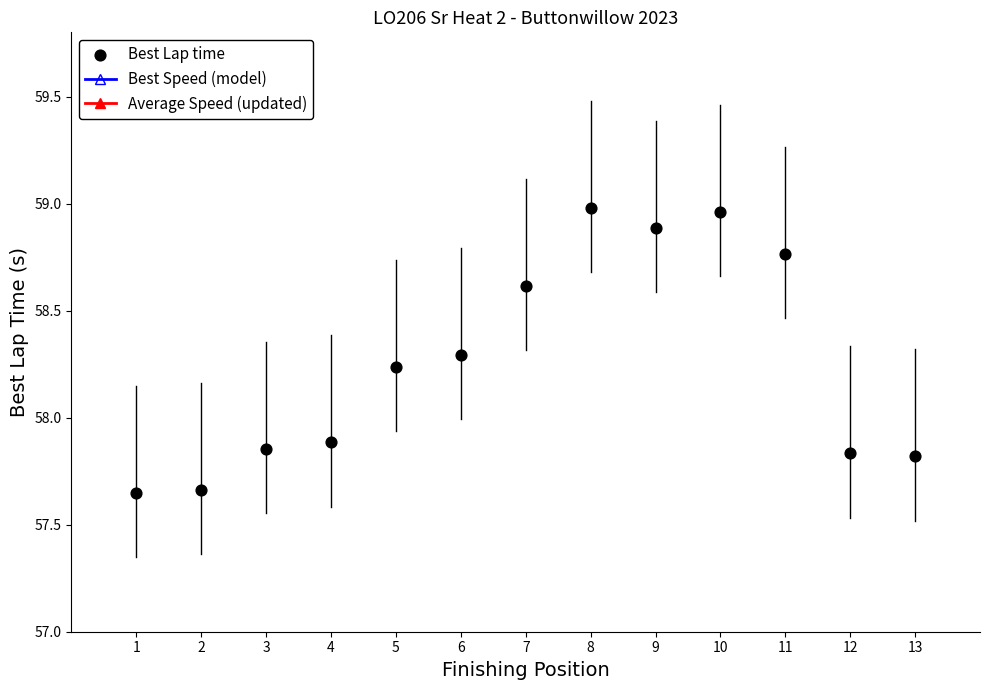

Which series has the largest total across all categories?

Best Lap time